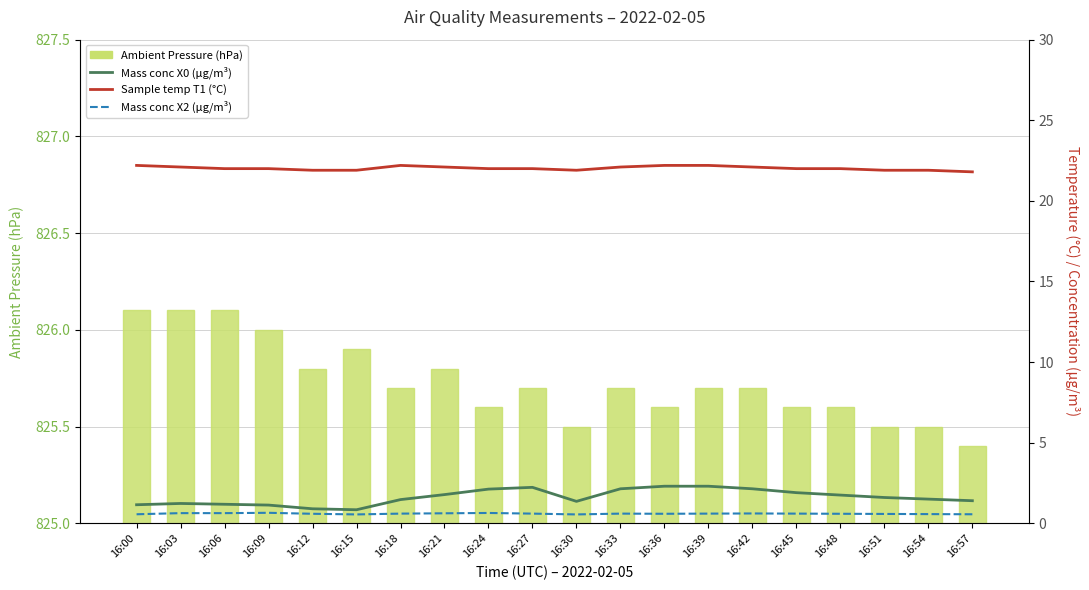

What is the value of the Ambient Pressure (hPa) bar at the 6th from the left?

825.9